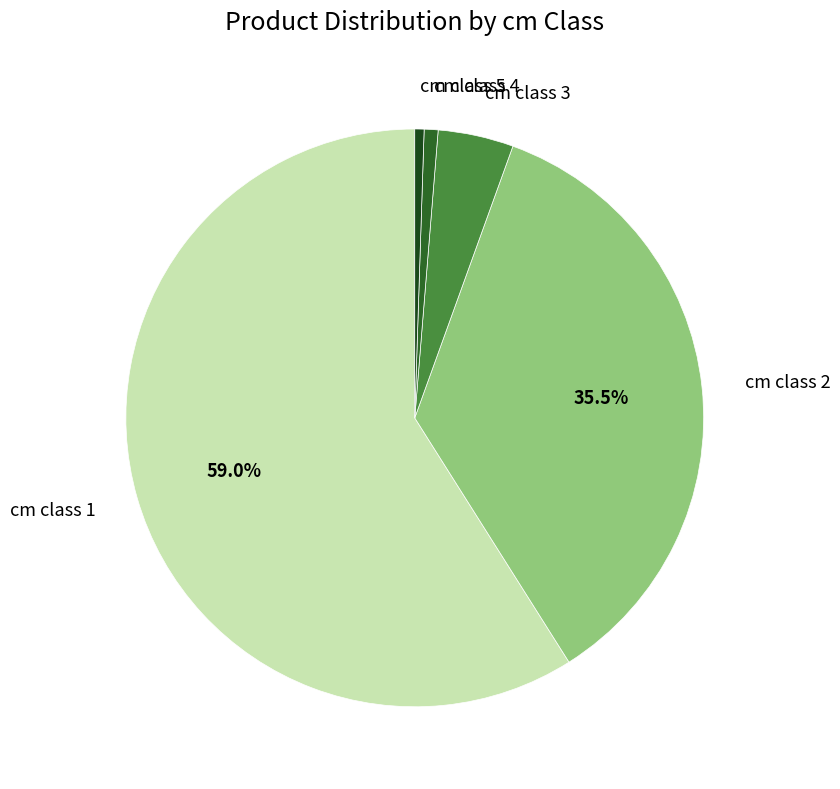

Which has a higher value, cm class 1 or cm class 3?

cm class 1